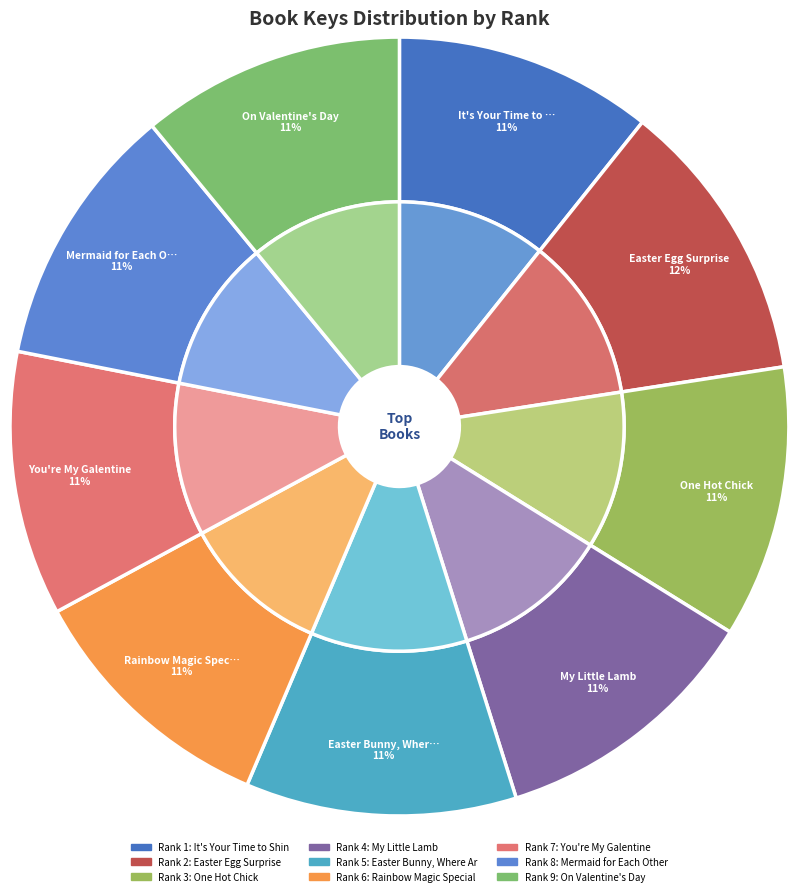

What is the smallest slice in the pie chart?

6 - Rainbow Magic Special Edition